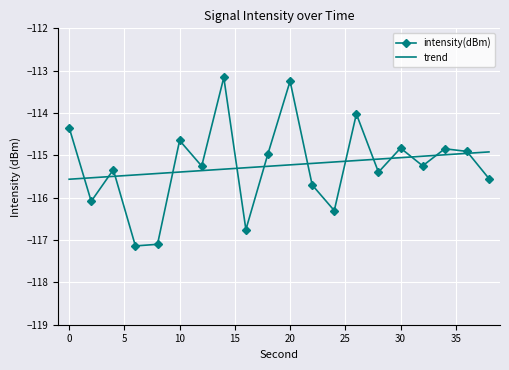

Which series has the largest range (max minus min)?

intensity(dBm)